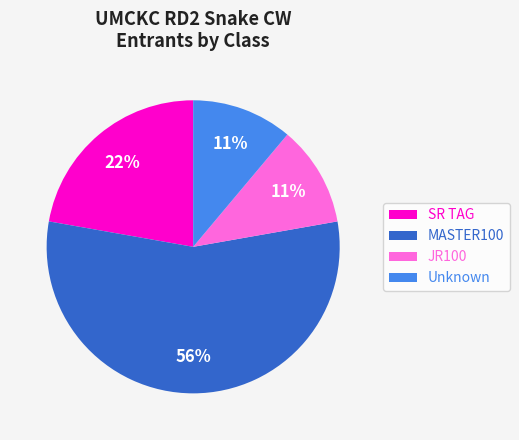

The MASTER100 slice represents 56% of the pie. True or false?

True